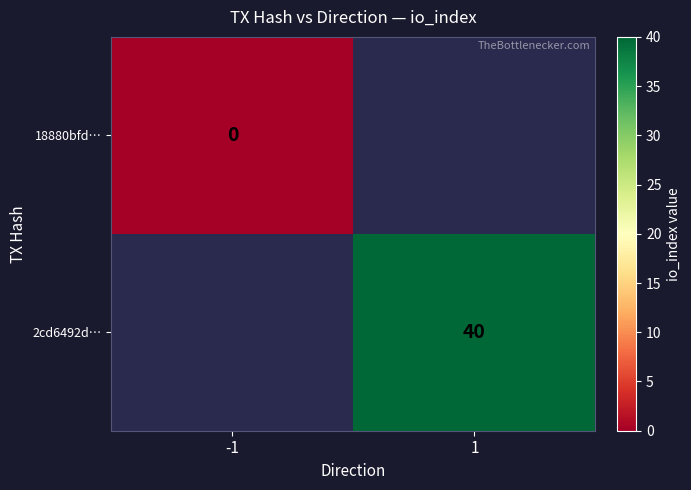

At how many categories does at least one series exceed 26?

1